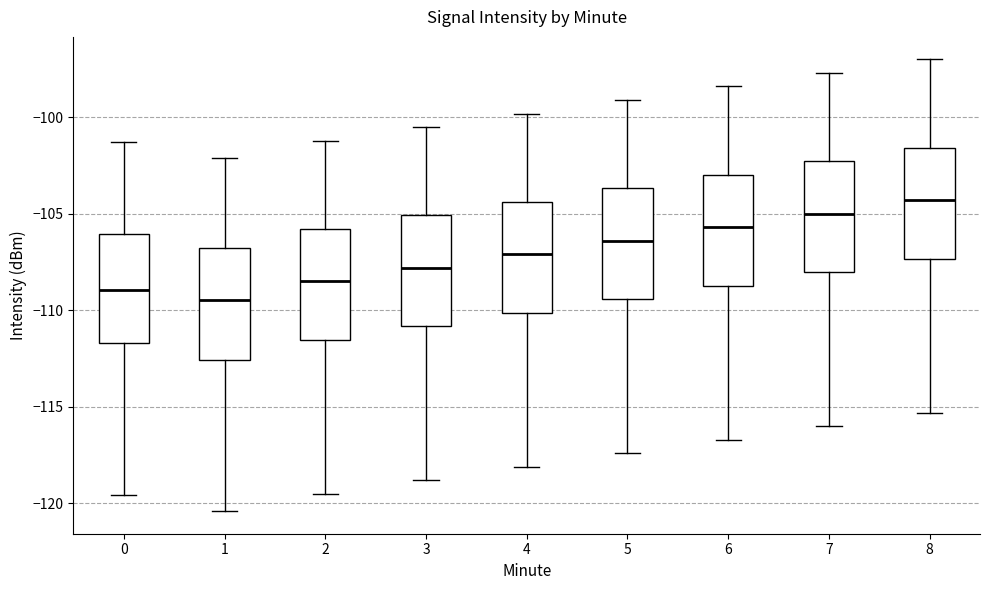

Where does the lower whisker of the box at x = 2 end on the y-axis? The values are not printed on the chart, so give them approximately, as read against the axis.

-119.5